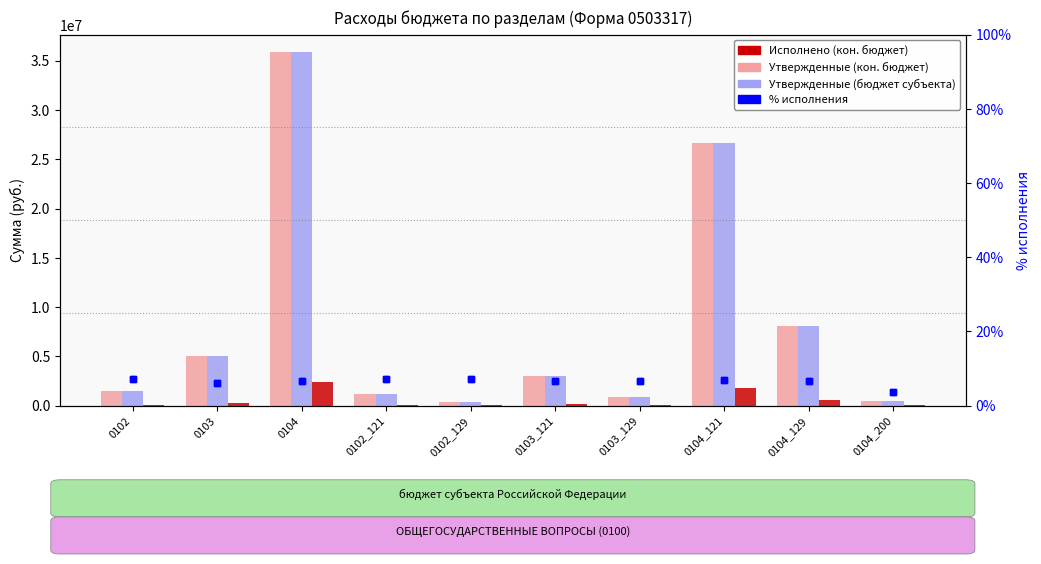

Count the number of data series in this chart.

4